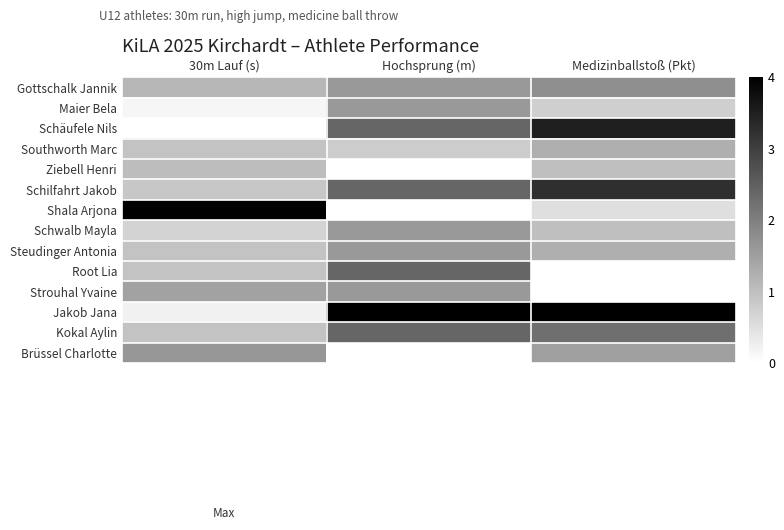

Rank the series at Medizinballstoß (Pkt) from lowest to highest value.

Root Lia, Strouhal Yvaine, Shala Arjona, Maier Bela, Ziebell Henri, Schwalb Mayla, Southworth Marc, Steudinger Antonia, Brüssel Charlotte, Gottschalk Jannik, Kokal Aylin, Schilfahrt Jakob, Schäufele Nils, Jakob Jana